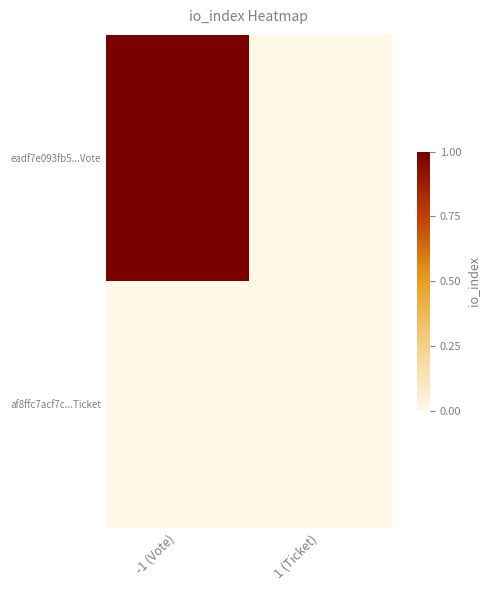

Which has a higher value, 1 (Ticket) or -1 (Vote)?

-1 (Vote)